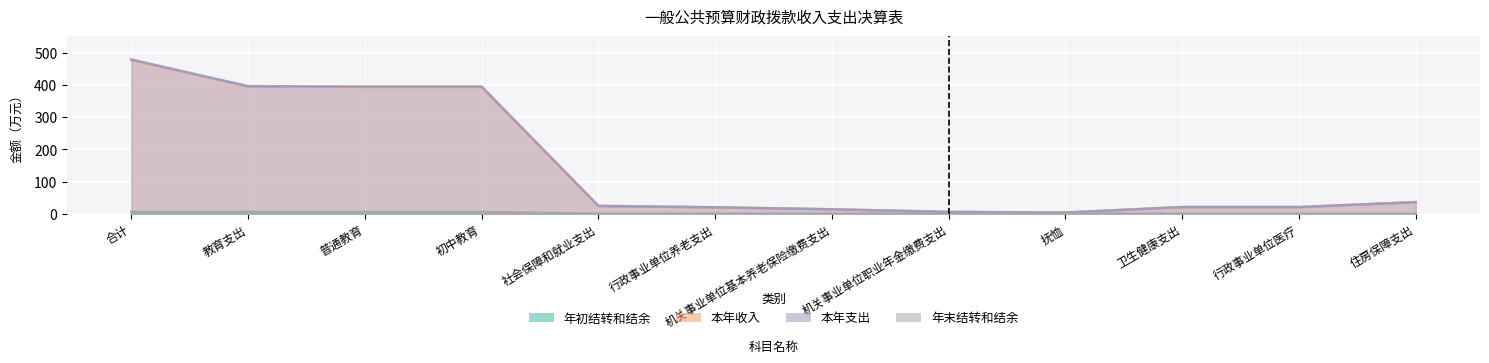

What is the difference between the maximum and minimum values in the 本年收入 series?

473.5